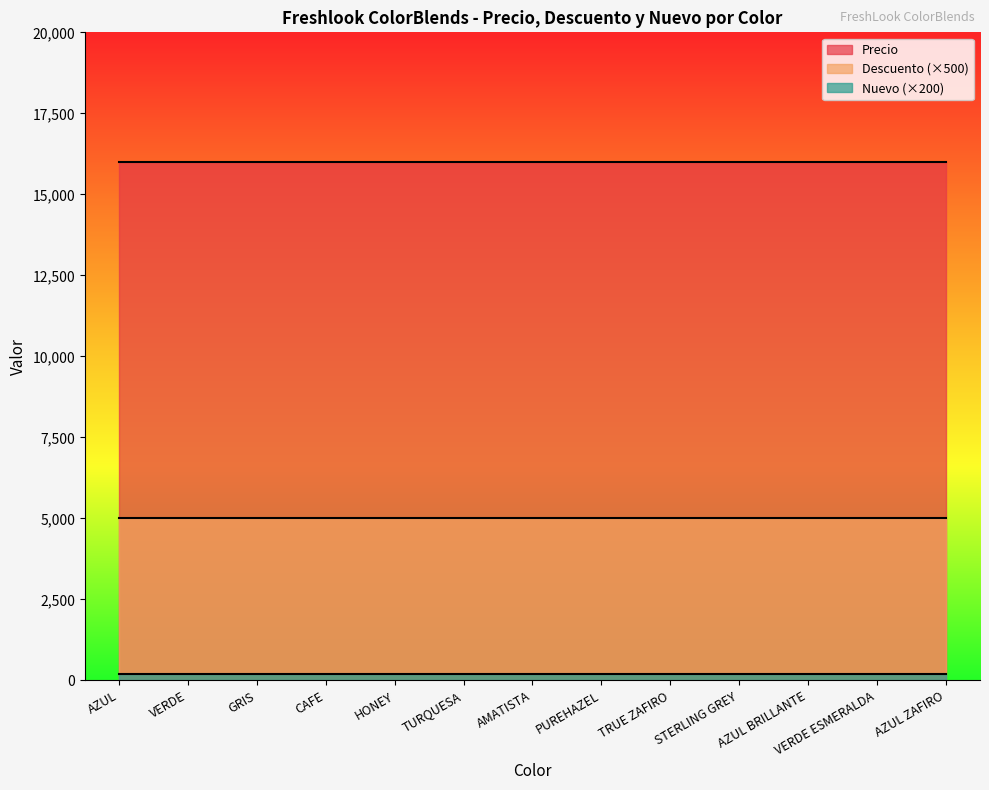

What is the sum of all Descuento values?

130